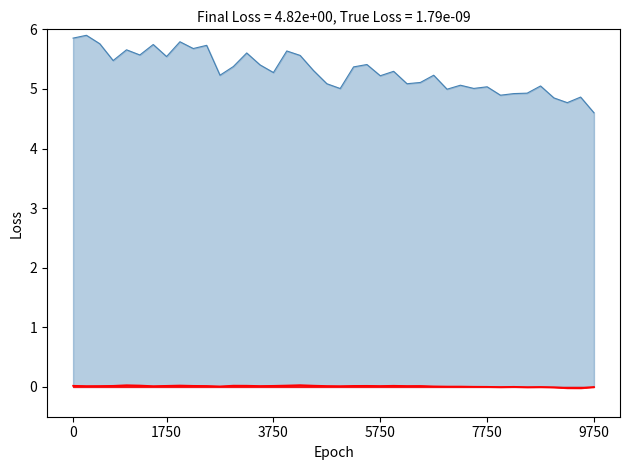

How many interior local valleys does the pressure series have?

13